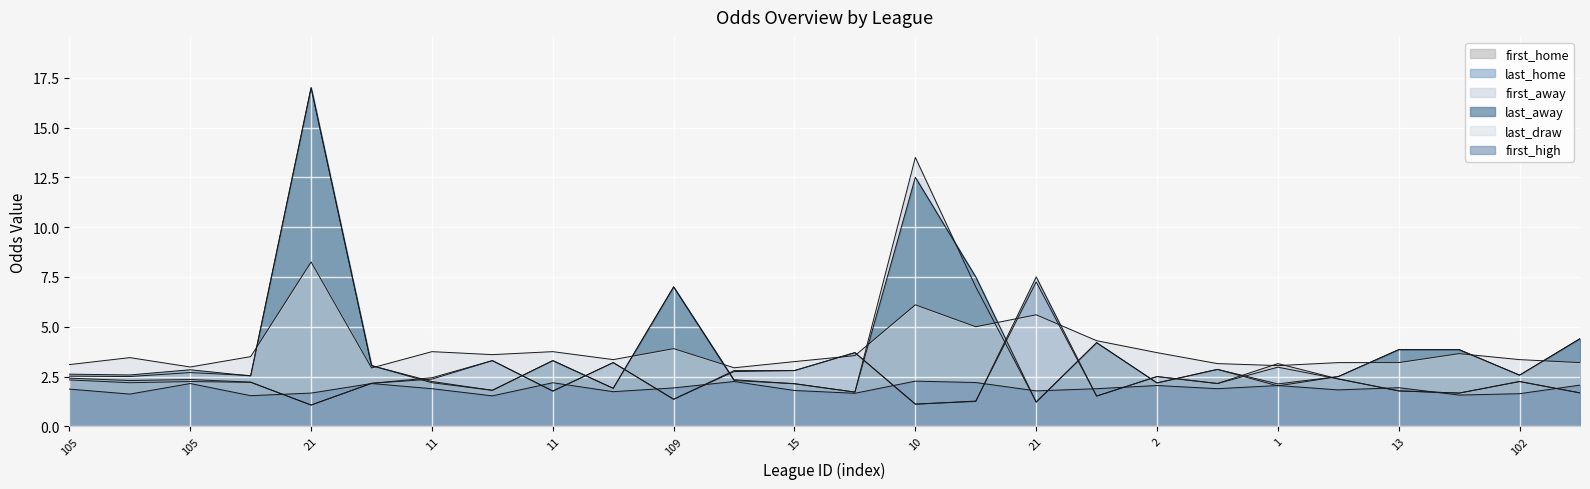

In last_away, how many points are lower than both neighbors (excluding endpoints)?

9